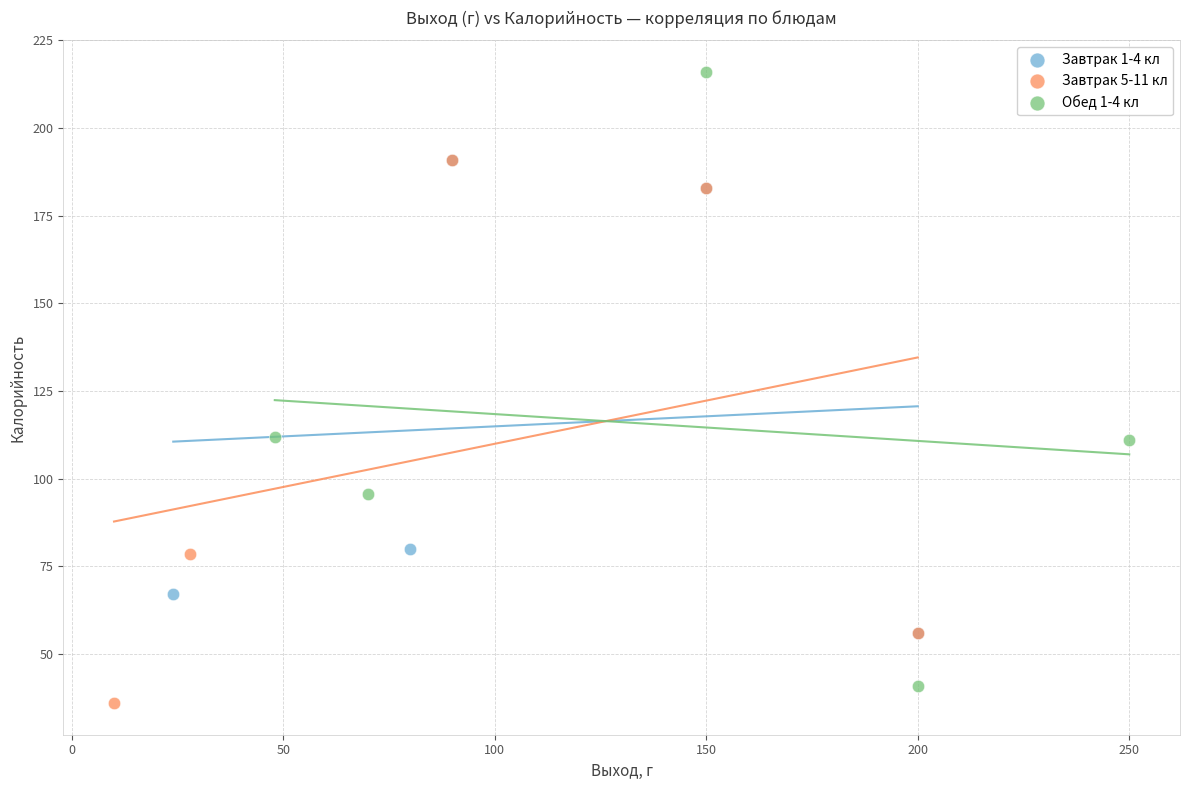

Which series has the widest spread of Y values?

Обед 1-4 кл